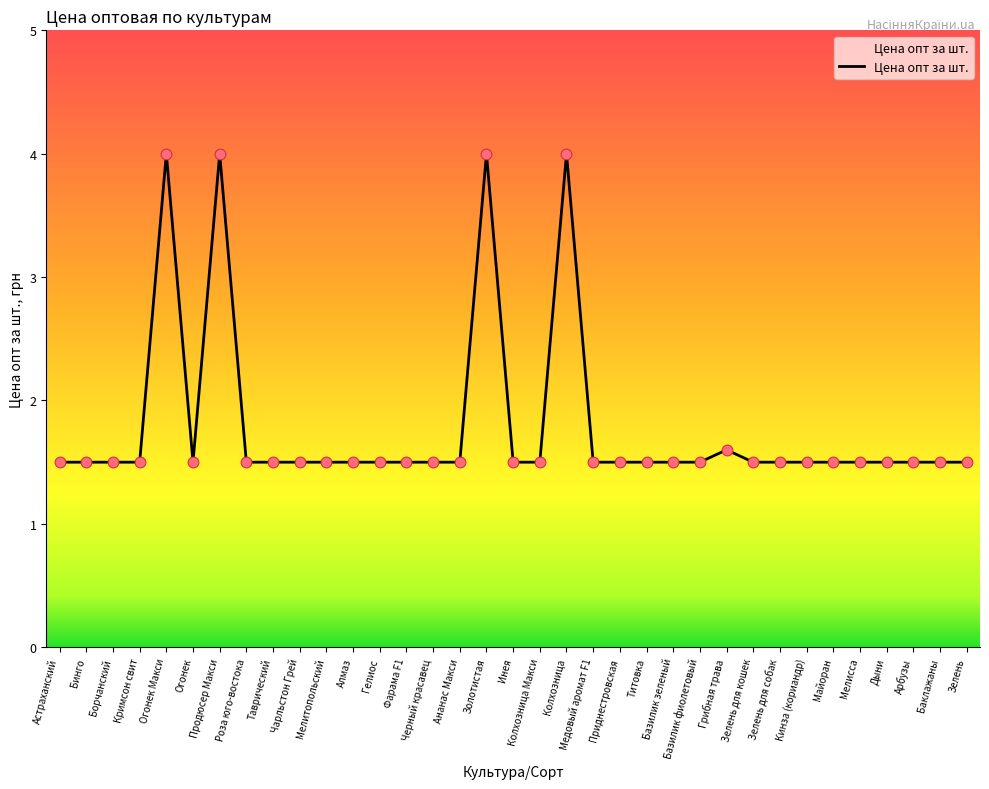

What is the change in value from Колхозница to Базилик зеленый?

-2.5